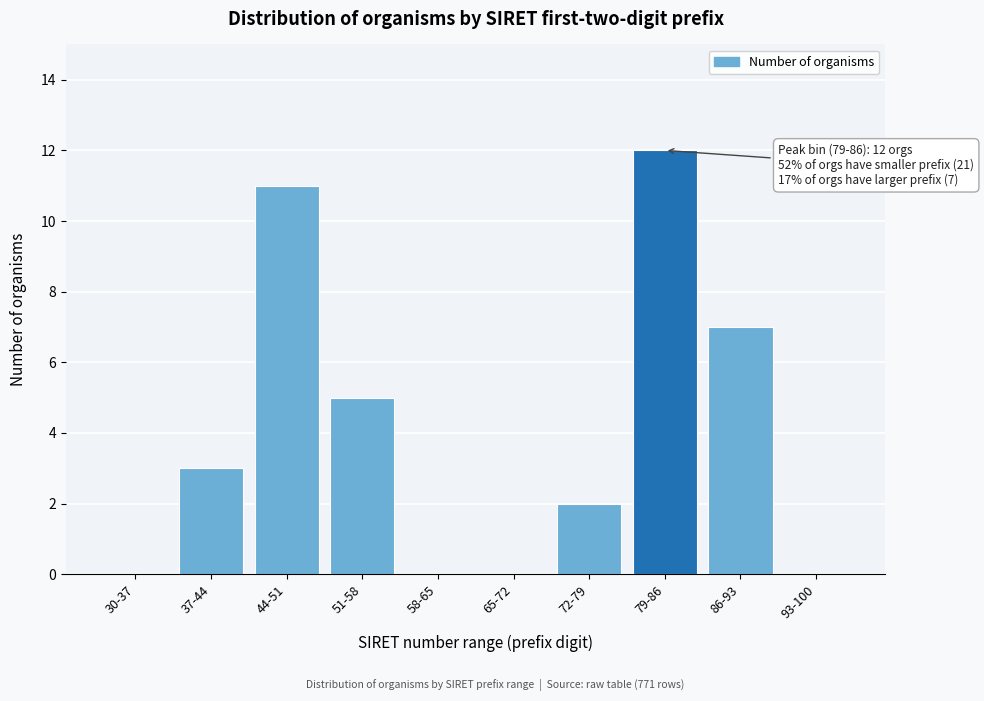

Reading left to right, extract all data points from this chart.

30-37=0	37-44=3	44-51=11	51-58=5	58-65=0	65-72=0	72-79=2	79-86=12	86-93=7	93-100=0